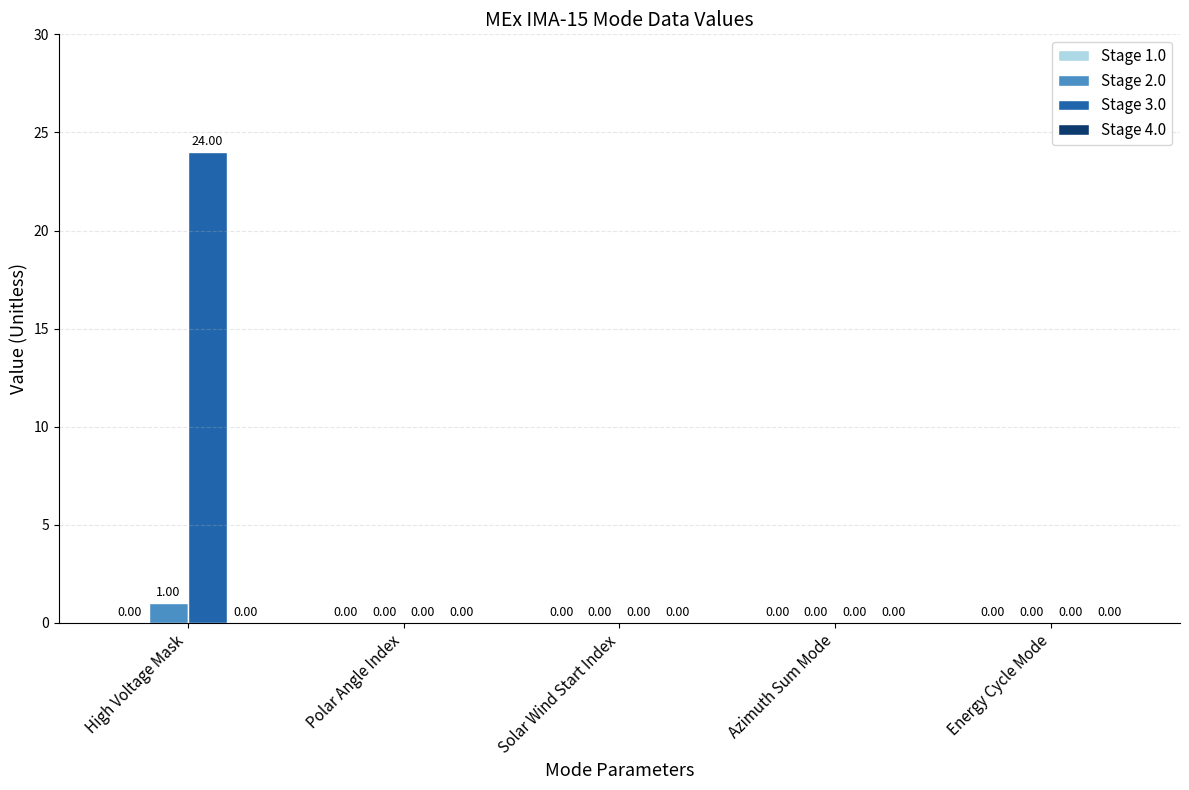

True or false: Stage 3.0 has a value of 15 at Polar Angle Index.

False